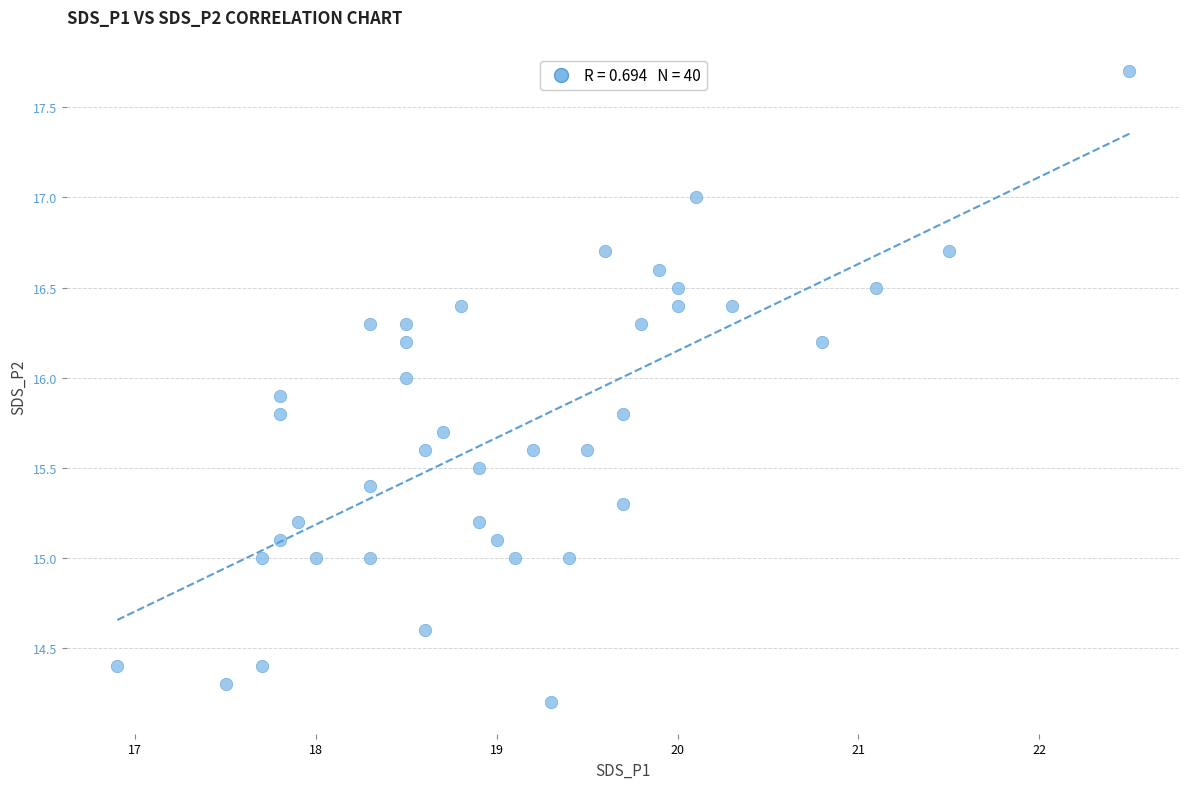

What is the range of X values (max minus min)?

5.6